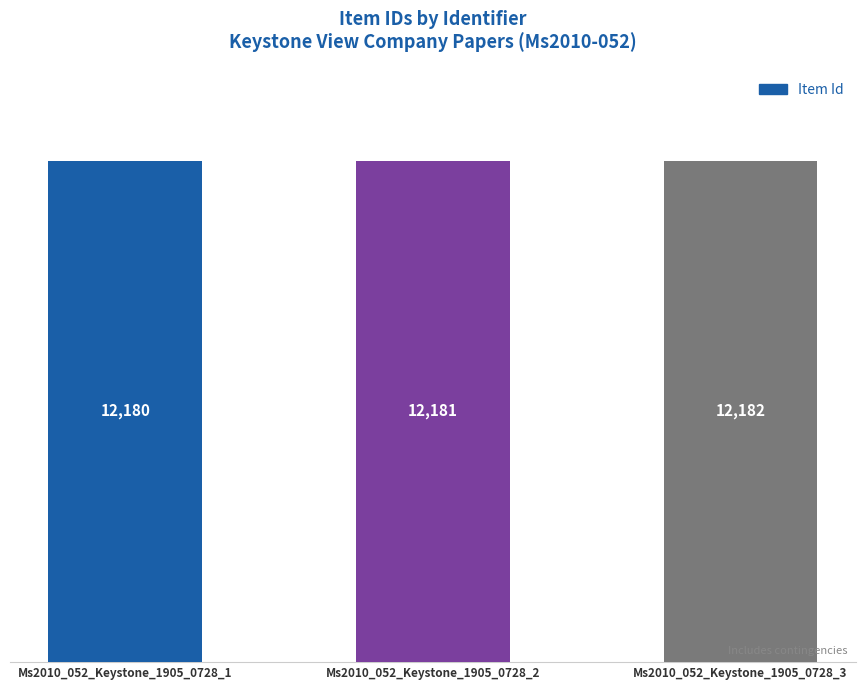

Does the chart contain stacked bars?

No